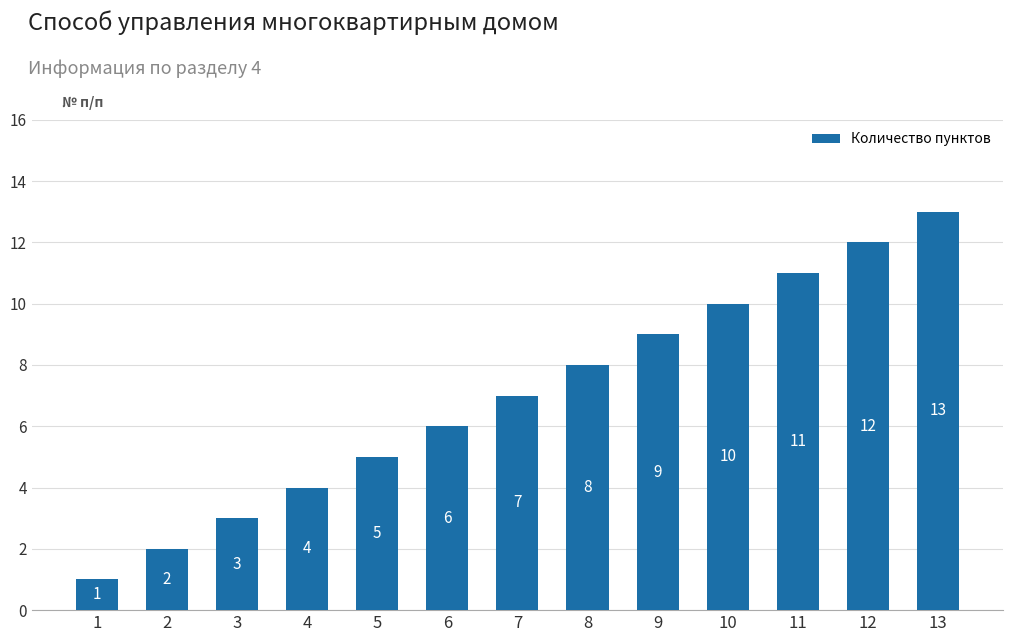

True or false: the data shows 13 at 9.

False